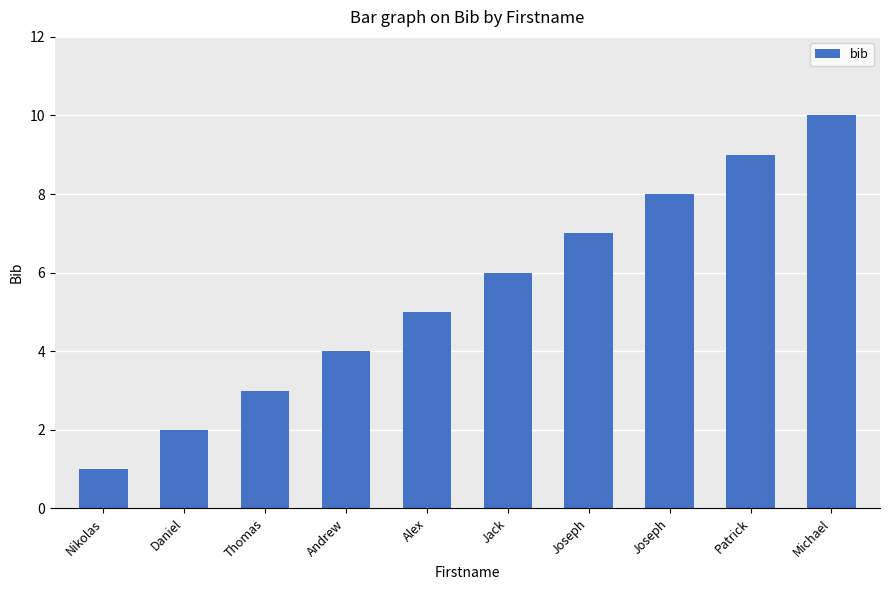

Rank the categories by value from lowest to highest.

Nikolas, Daniel, Thomas, Andrew, Alex, Jack, Joseph, Joseph, Patrick, Michael